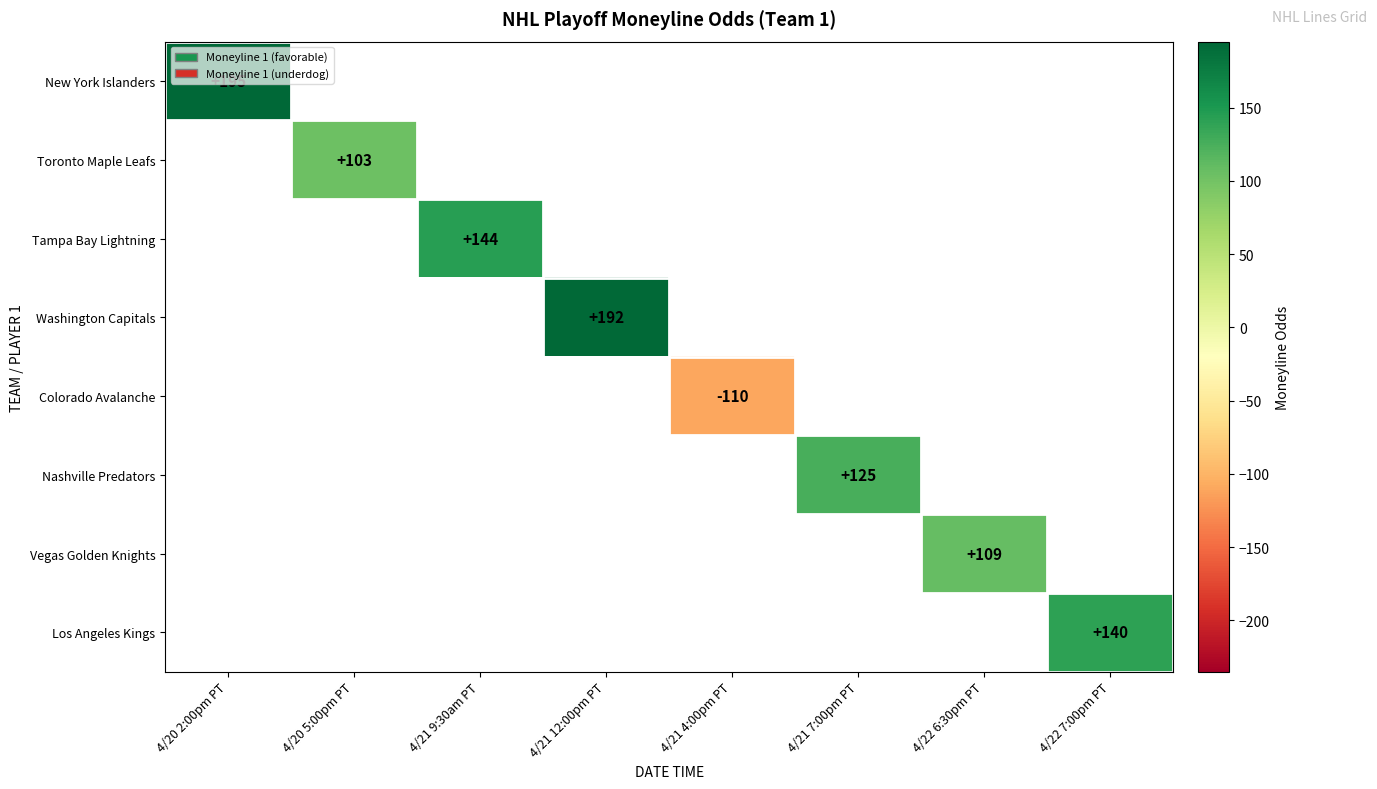

The Tampa Bay Lightning series shows 144 at 4/21 9:30am PT. True or false?

True